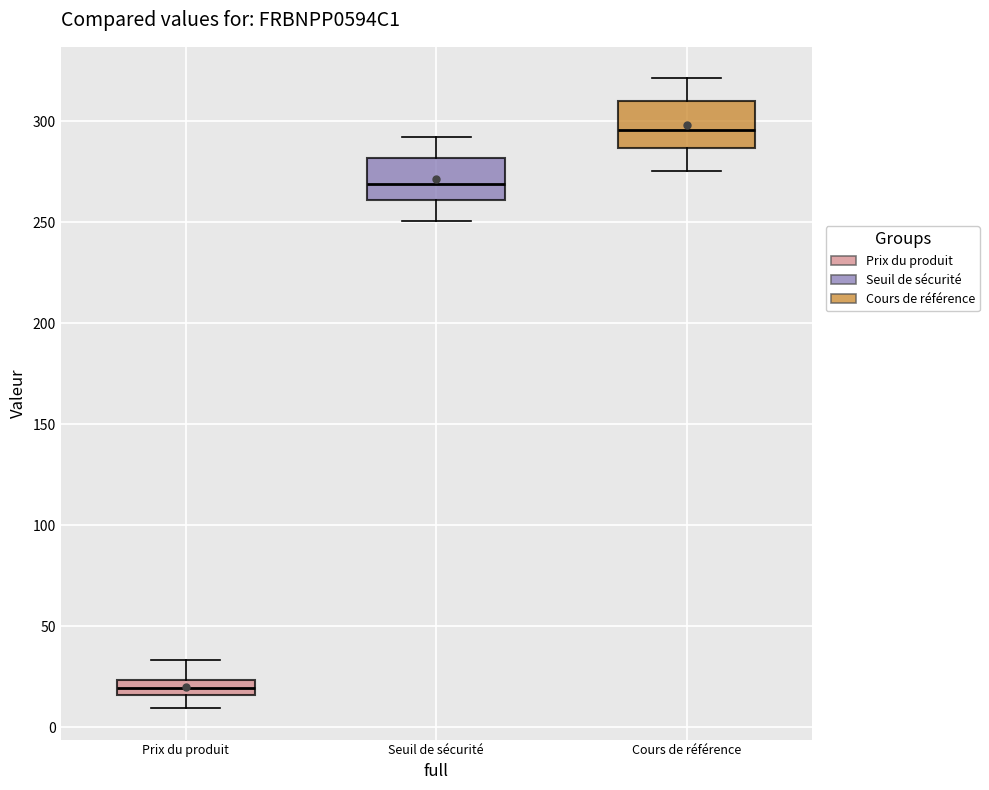

Reading left to right, read every box against the y-axis: the position of its median line, the range the box covers, and the ends of its whiskers. The values are not printed on the chart, so give them approximately, as read against the axis.

Prix du produit: median 20, box 15 to 25, whiskers 10 to 35
Seuil de sécurité: median 270, box 260 to 280, whiskers 250 to 290
Cours de référence: median 295, box 285 to 310, whiskers 275 to 320